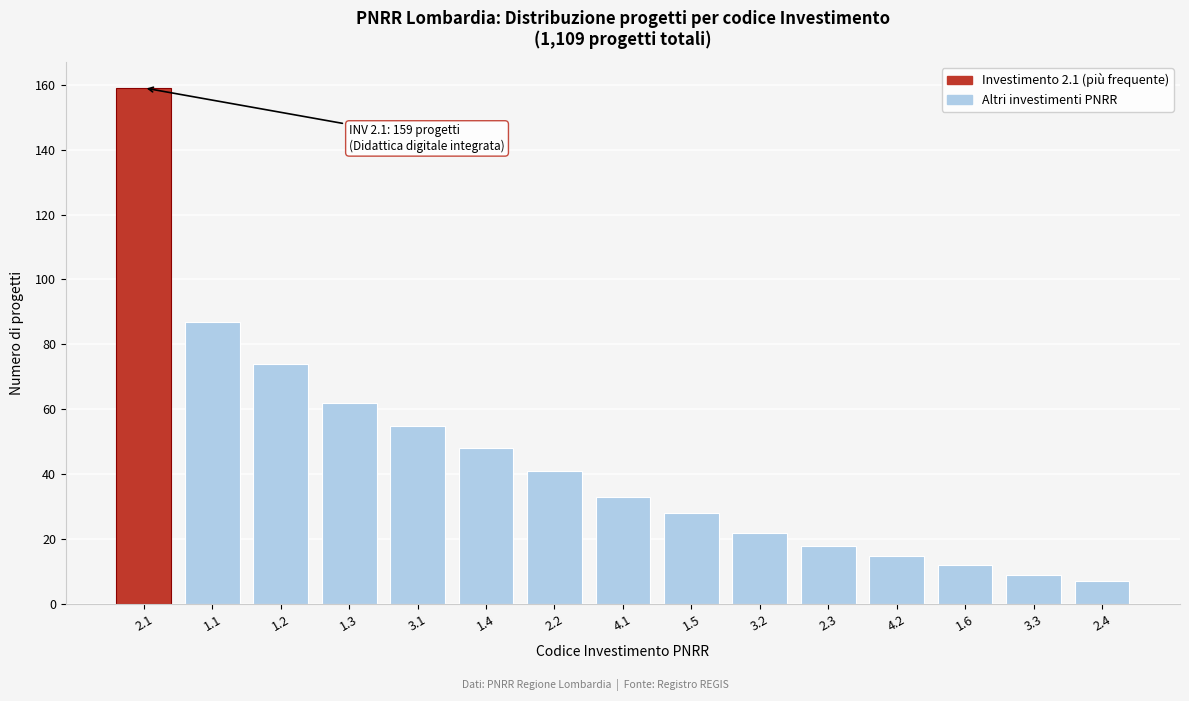

Reading left to right, extract all data points from this chart.

159	87	74	62	55	48	41	33	28	22	18	15	12	9	7